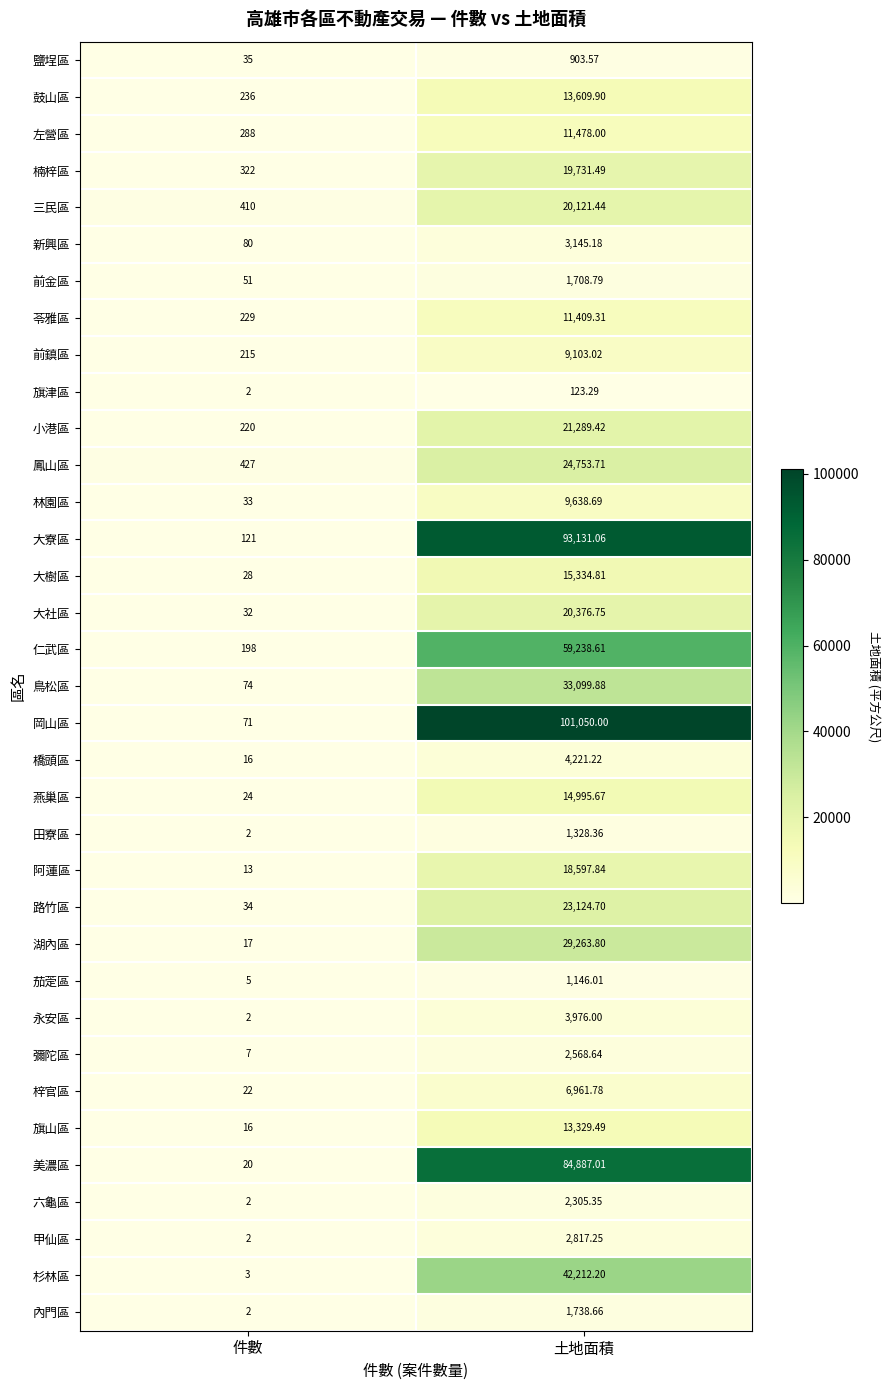

What is the total value across all series at 土地面積?

722720.9